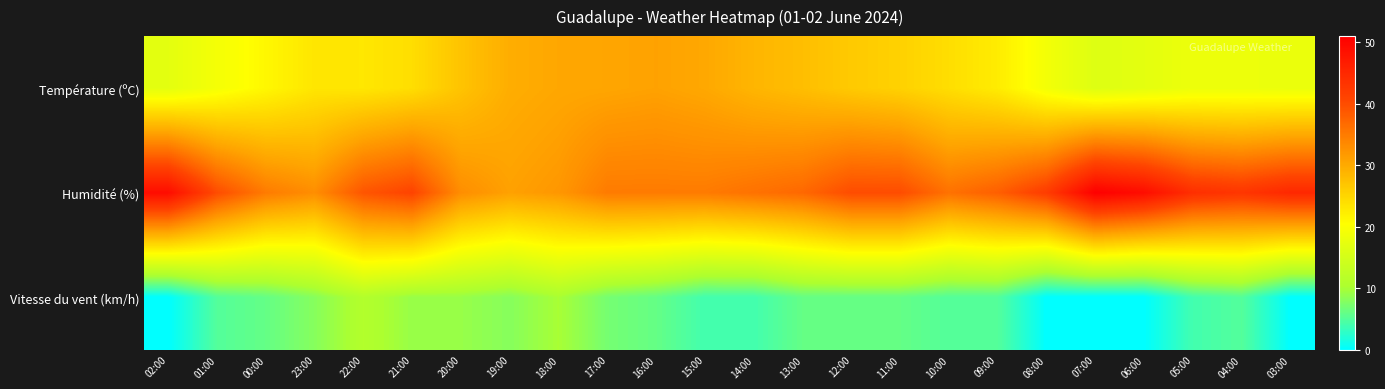

How many series are shown in this chart?

3